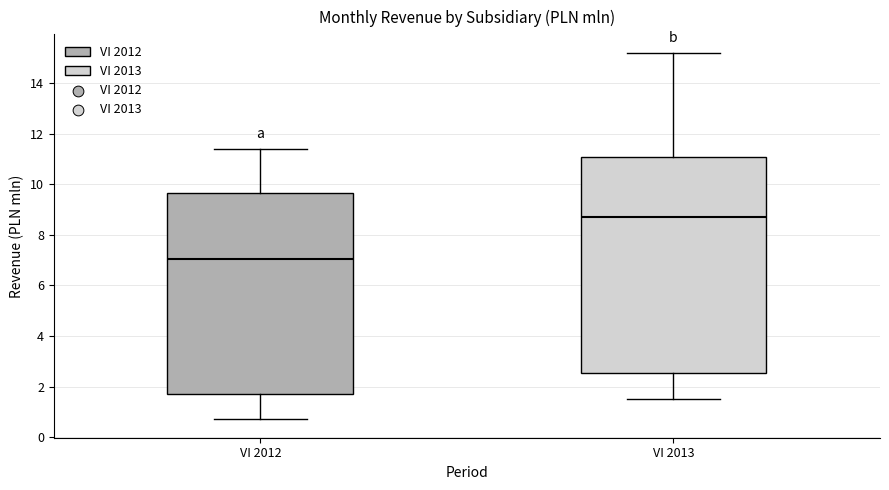

Which box is the tallest, from its lower edge to its upper edge?

VI 2013